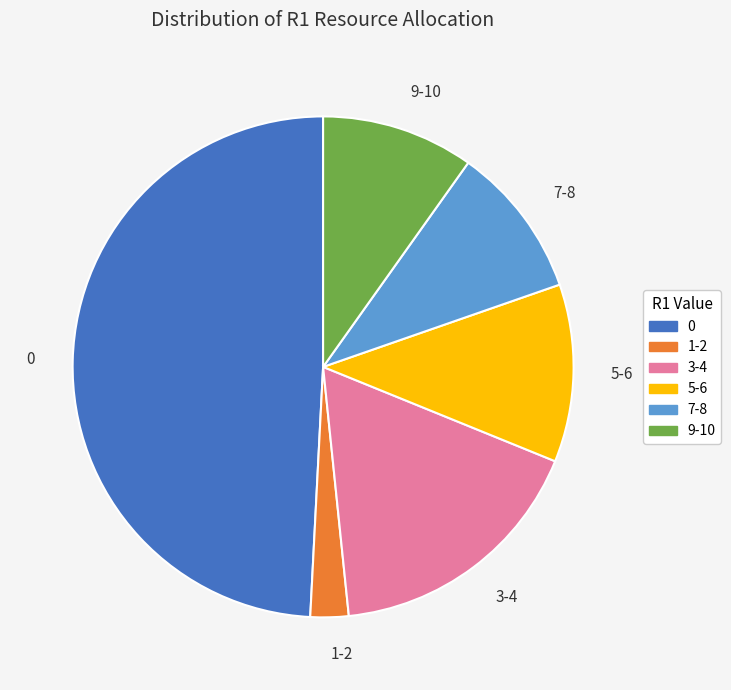

Do 7-8 and 0 together represent more than half of the pie?

Yes